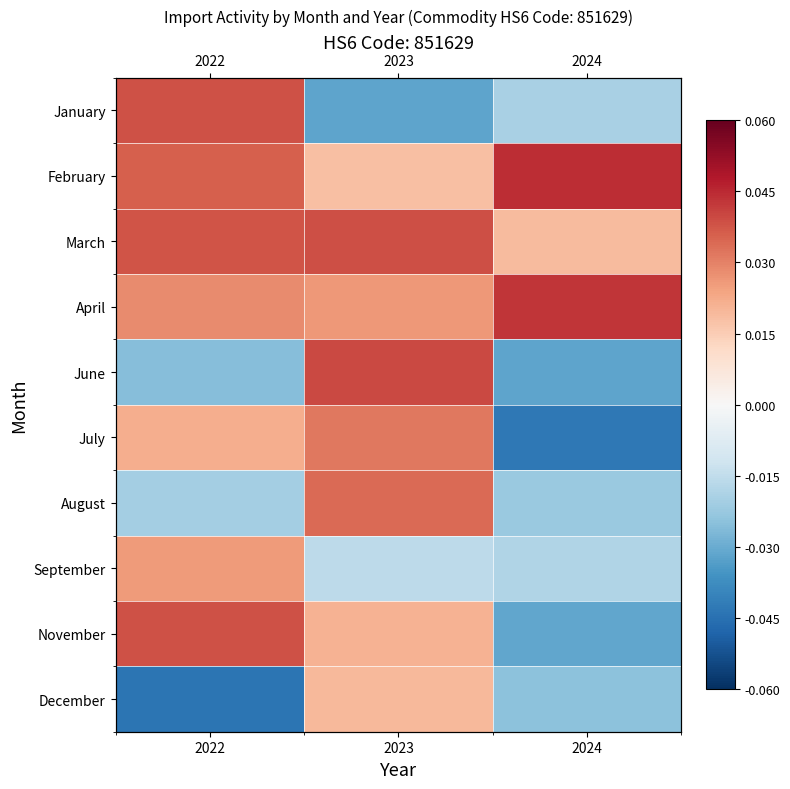

At how many categories does at least one series exceed 0?

3